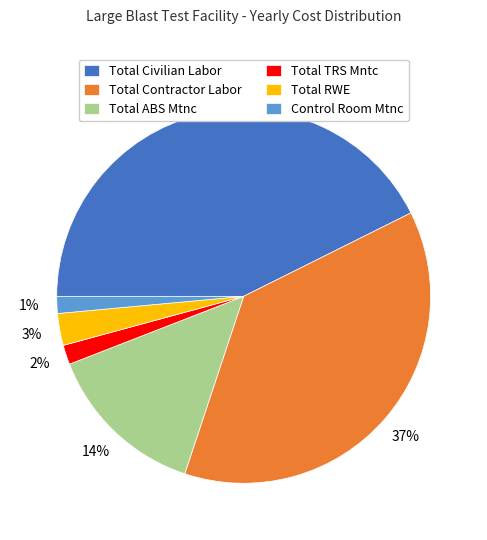

Which has a higher value, Total Contractor Labor or Total Civilian Labor?

Total Civilian Labor